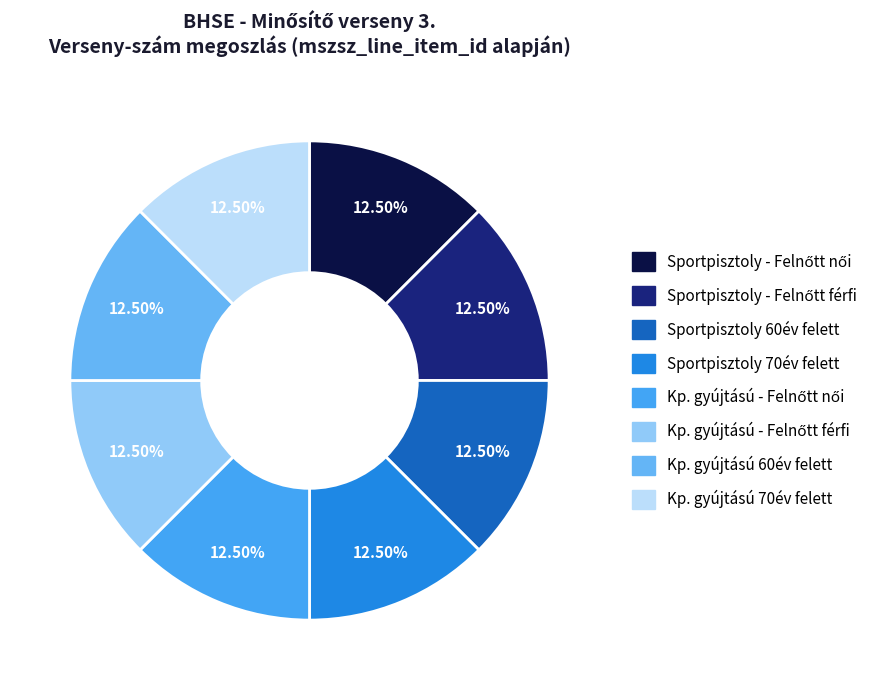

How many segments does this pie chart have?

8